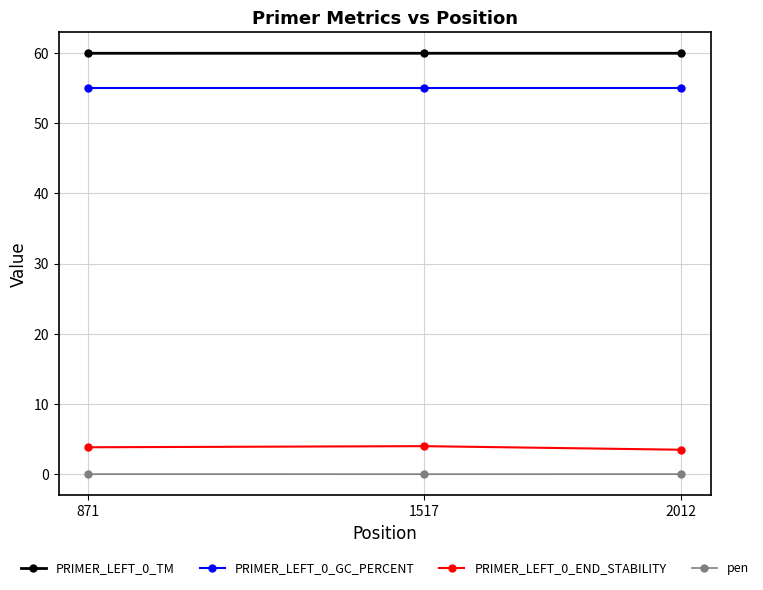

What is the maximum value shown in the chart?

60.0